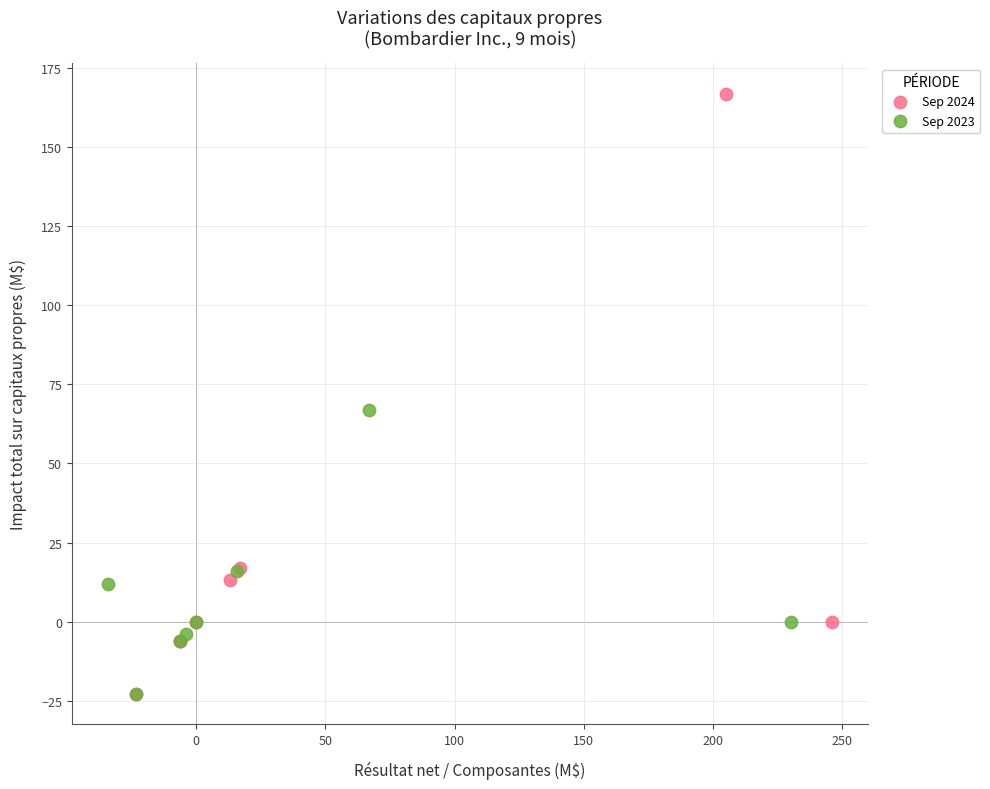

Which series has the largest Y range (max minus min)?

Sep 2024